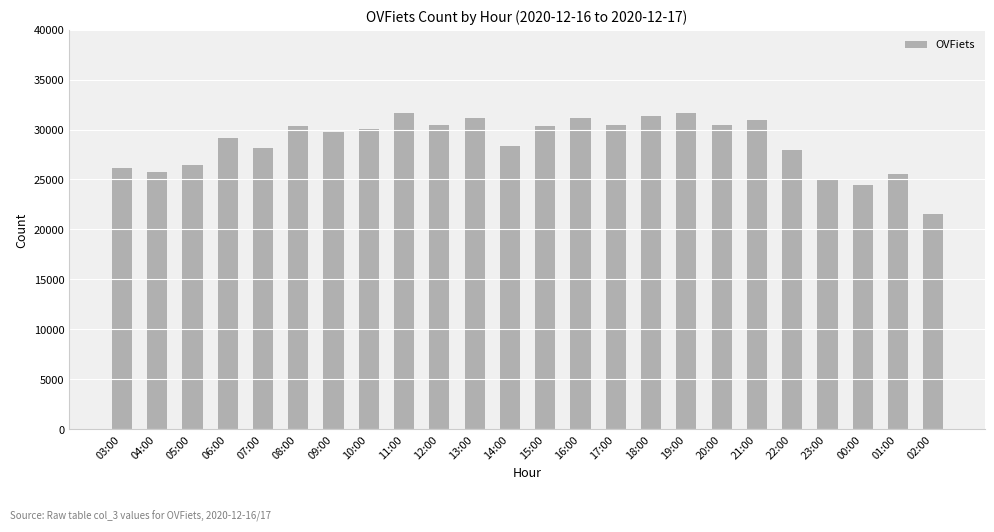

Between 10:00 and 22:00, which is larger?

10:00